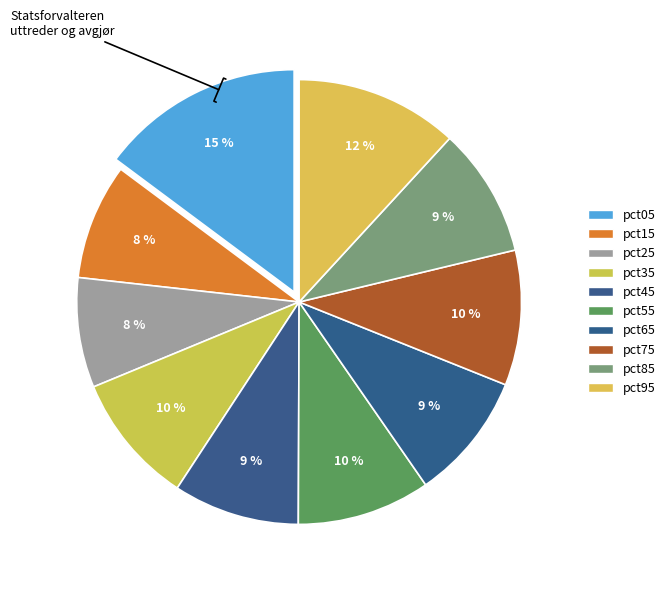

What percentage is the pct95 slice, to the nearest percent?

12%